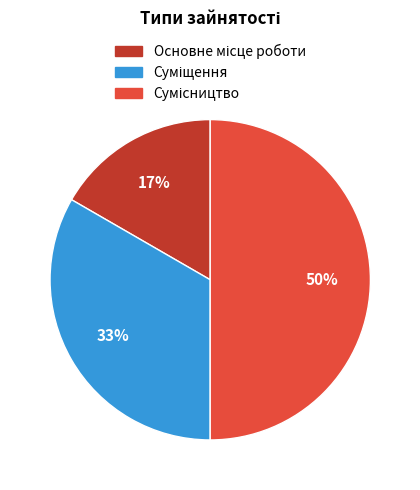

To the nearest percent, what is the difference between the largest and smallest slice percentages?

33%